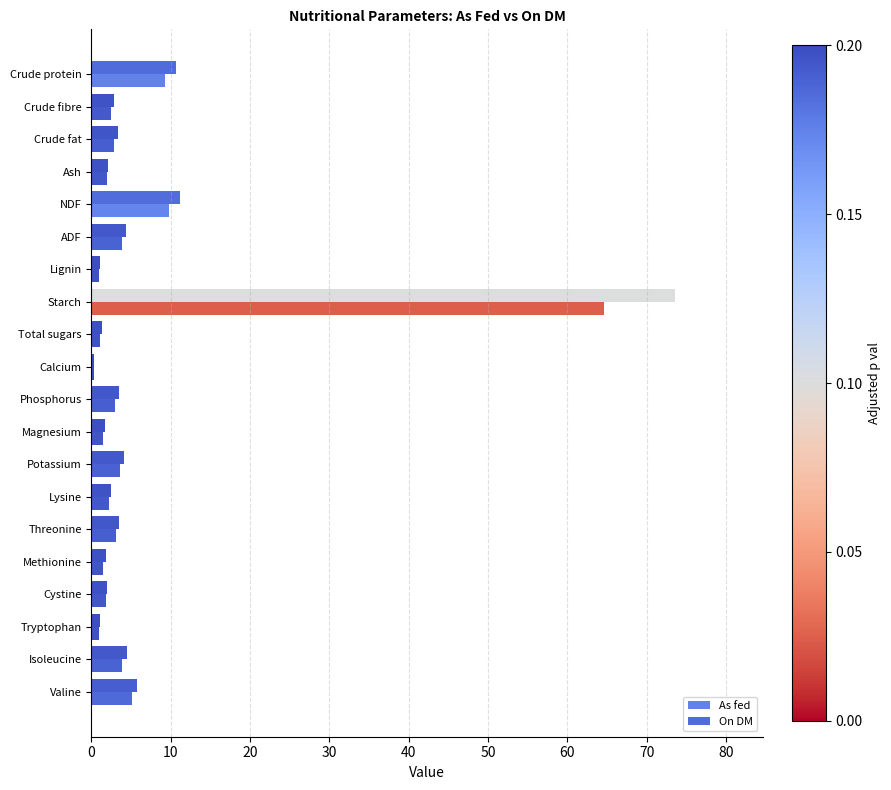

How many data points does each series have?

20